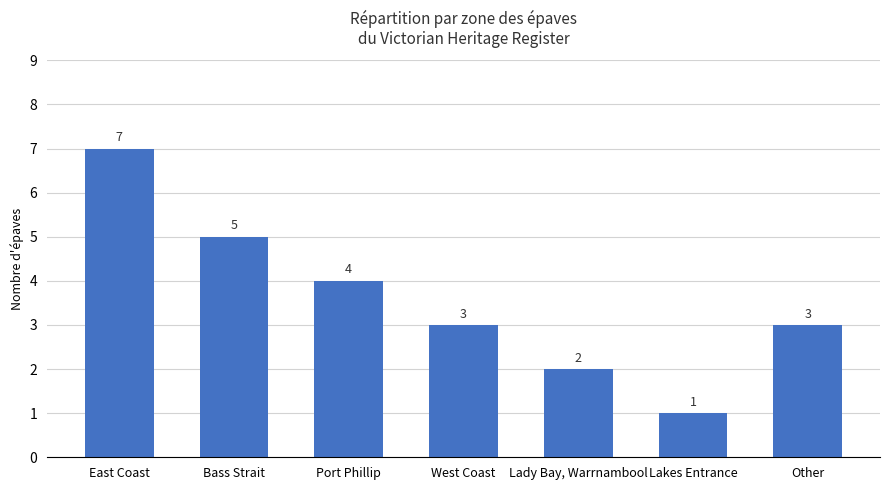

At which category does the chart reach its minimum across all series?

Lakes Entrance